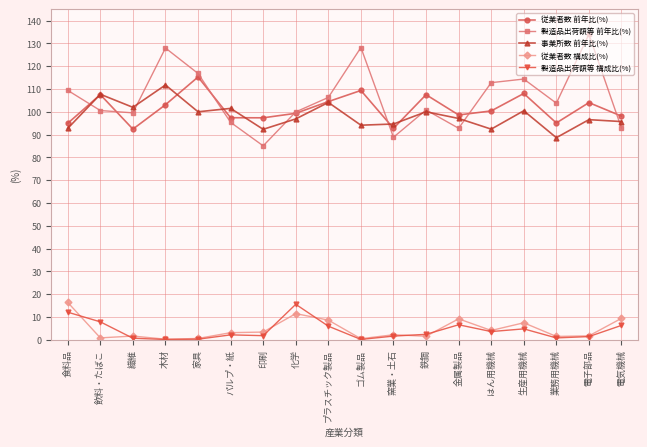

What is the smallest value displayed?

0.1